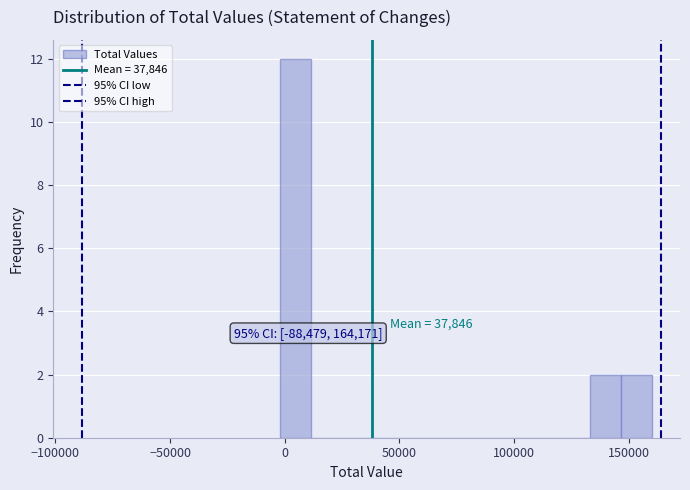

Around what value on the x-axis is the tallest bar? Give the approximate position of its centre, as read against the axis.

5000